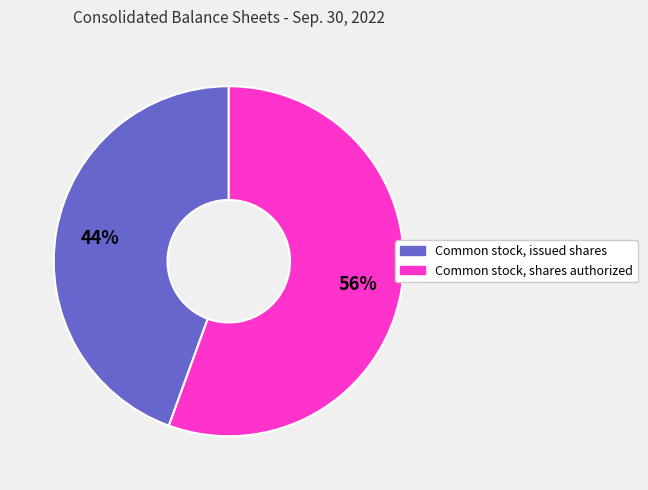

Which slice is the smallest?

Common stock, issued shares